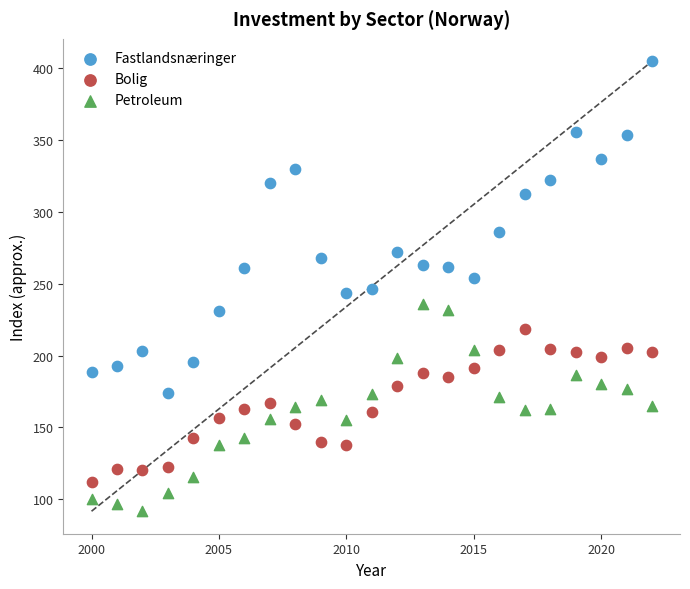

Across all data points, what is the range of X values (max minus min)?

22.0